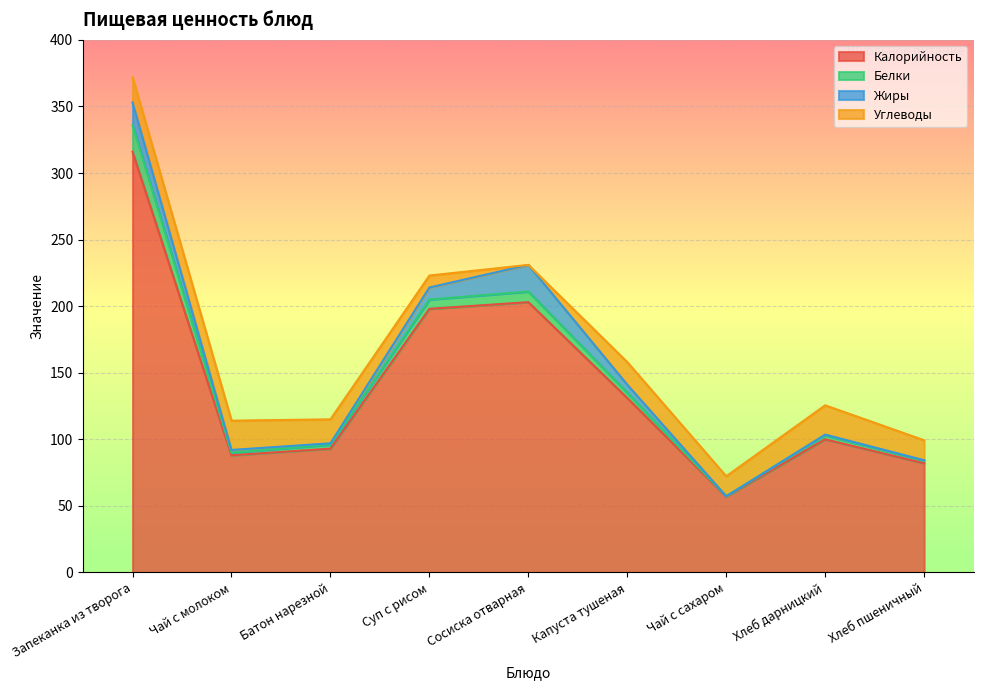

Which series has the largest total across all categories?

Калорийность